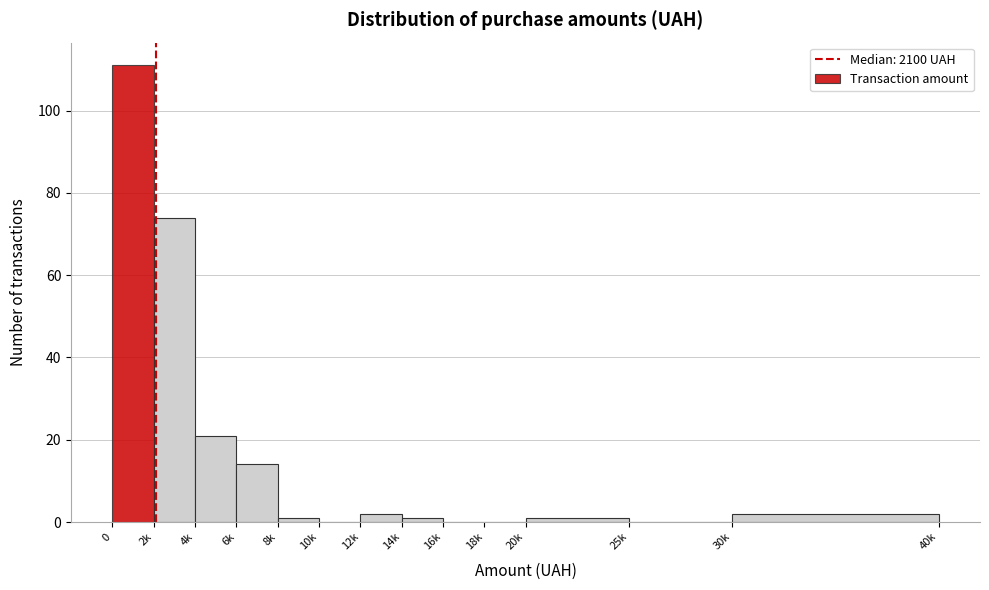

Reading left to right, list all the values displayed in this chart.

0=111	2k=74	4k=21	6k=14	8k=1	10k=0	12k=2	14k=1	16k=0	18k=0	20k=1	25k=0	30k=2